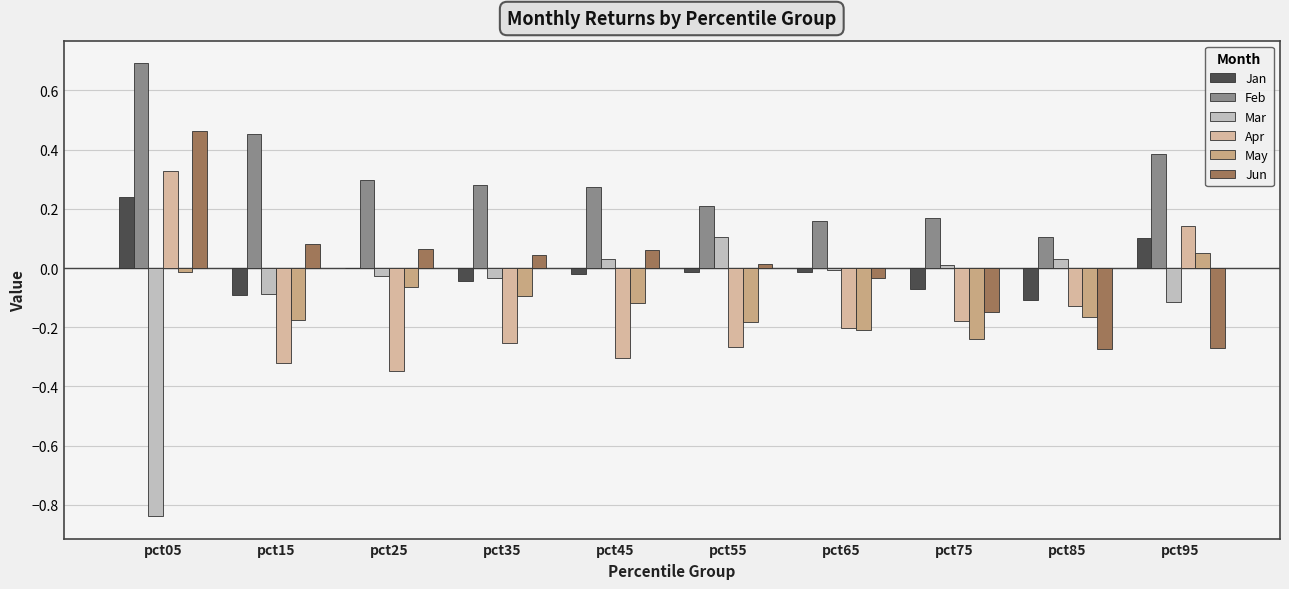

What is the total value across all series at pct35?

-0.1